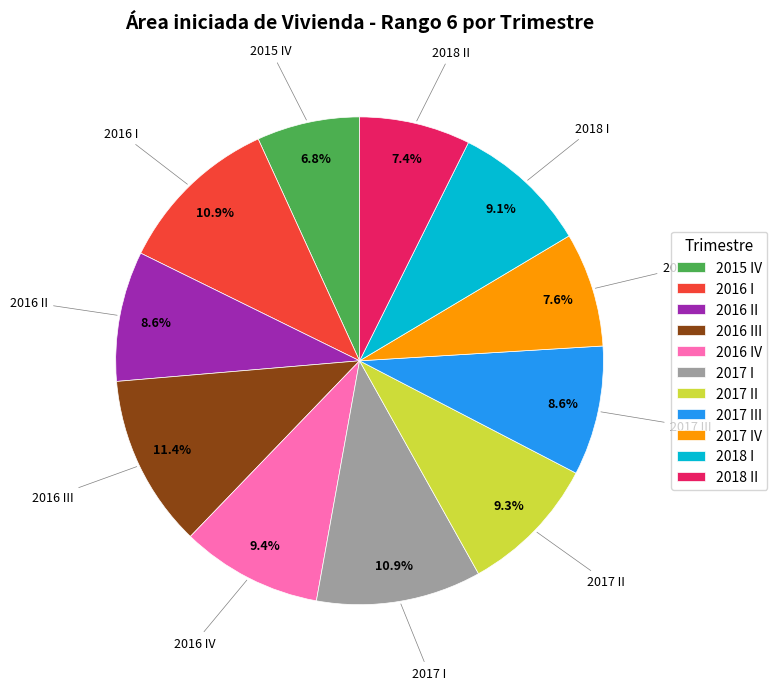

Does 2015 IV account for over 50% of the chart?

No